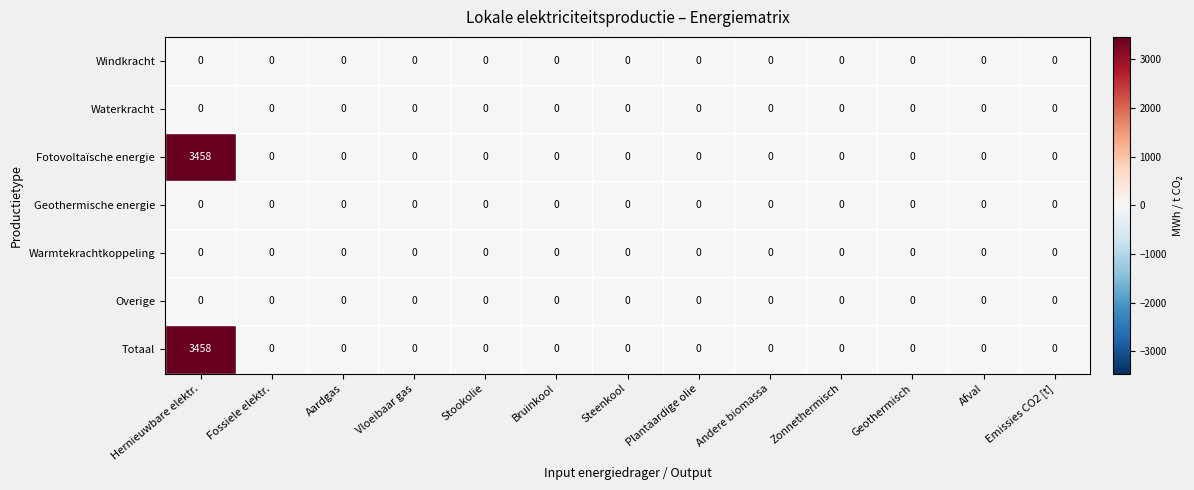

The value of Geothermische energie at Stookolie is 0. True or false?

True